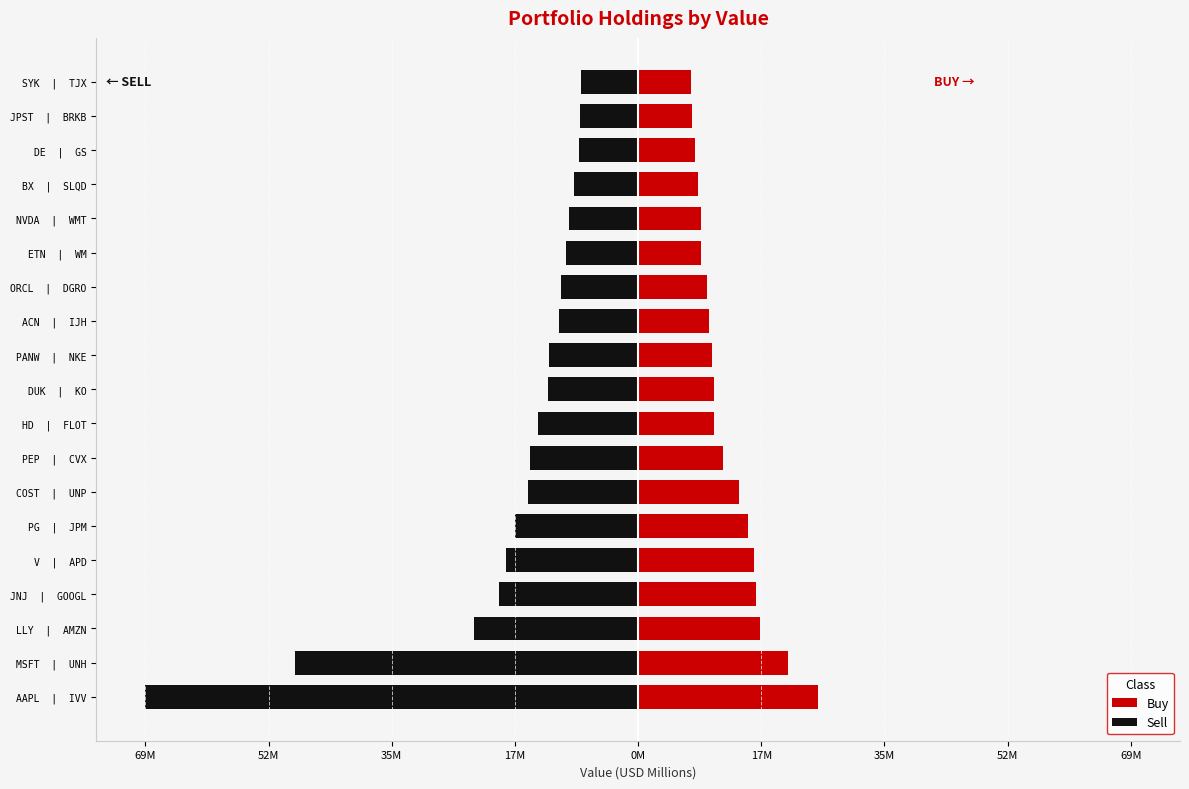

At how many categories does at least one series exceed -50?

19